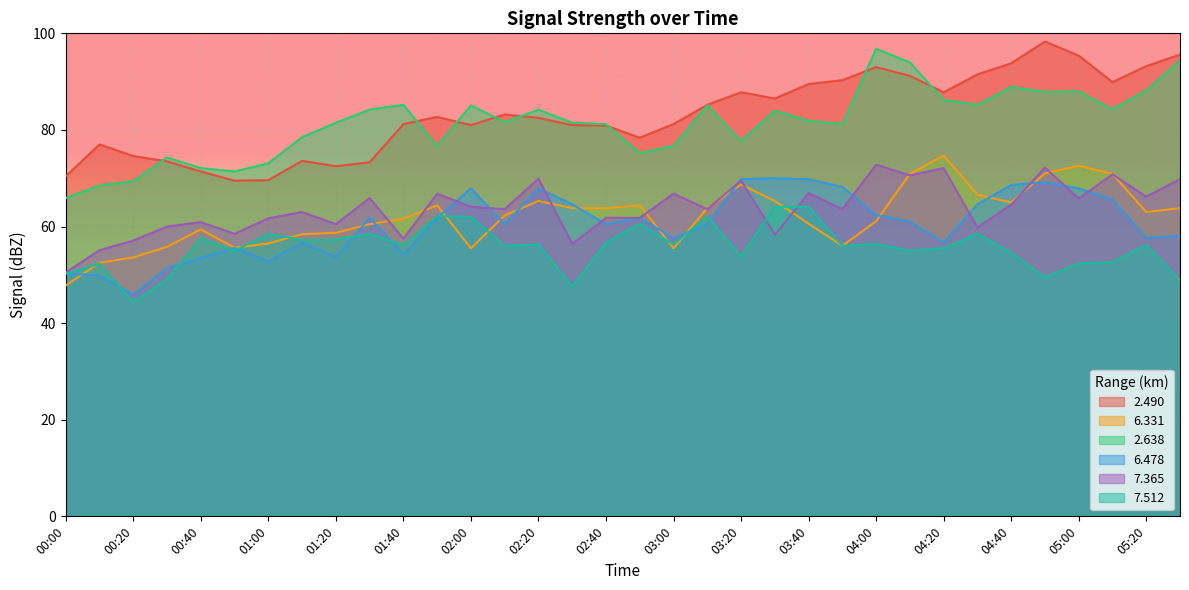

Where is the first local minimum for 7.365?

00:50